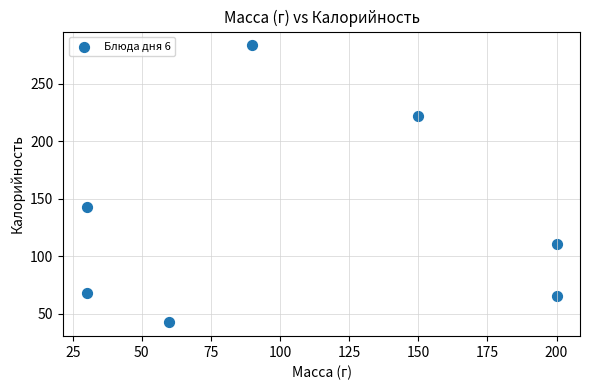

What is the average X value?

108.6